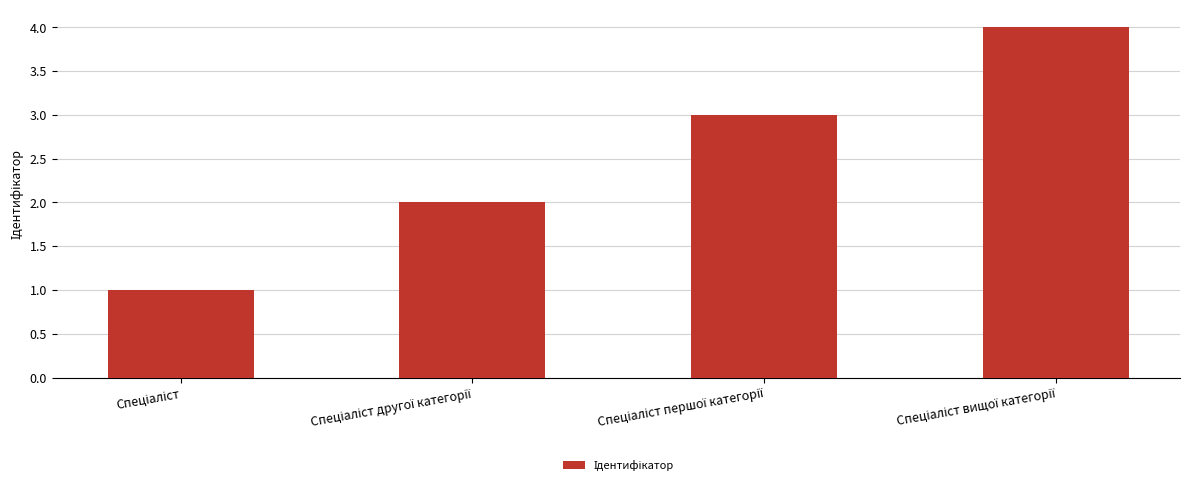

Count the values in the range 2 to 4.

3